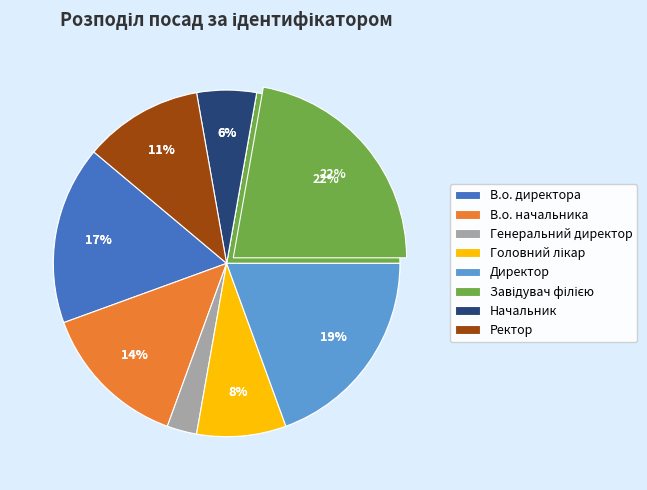

Is there any slice that represents more than half of the pie?

No